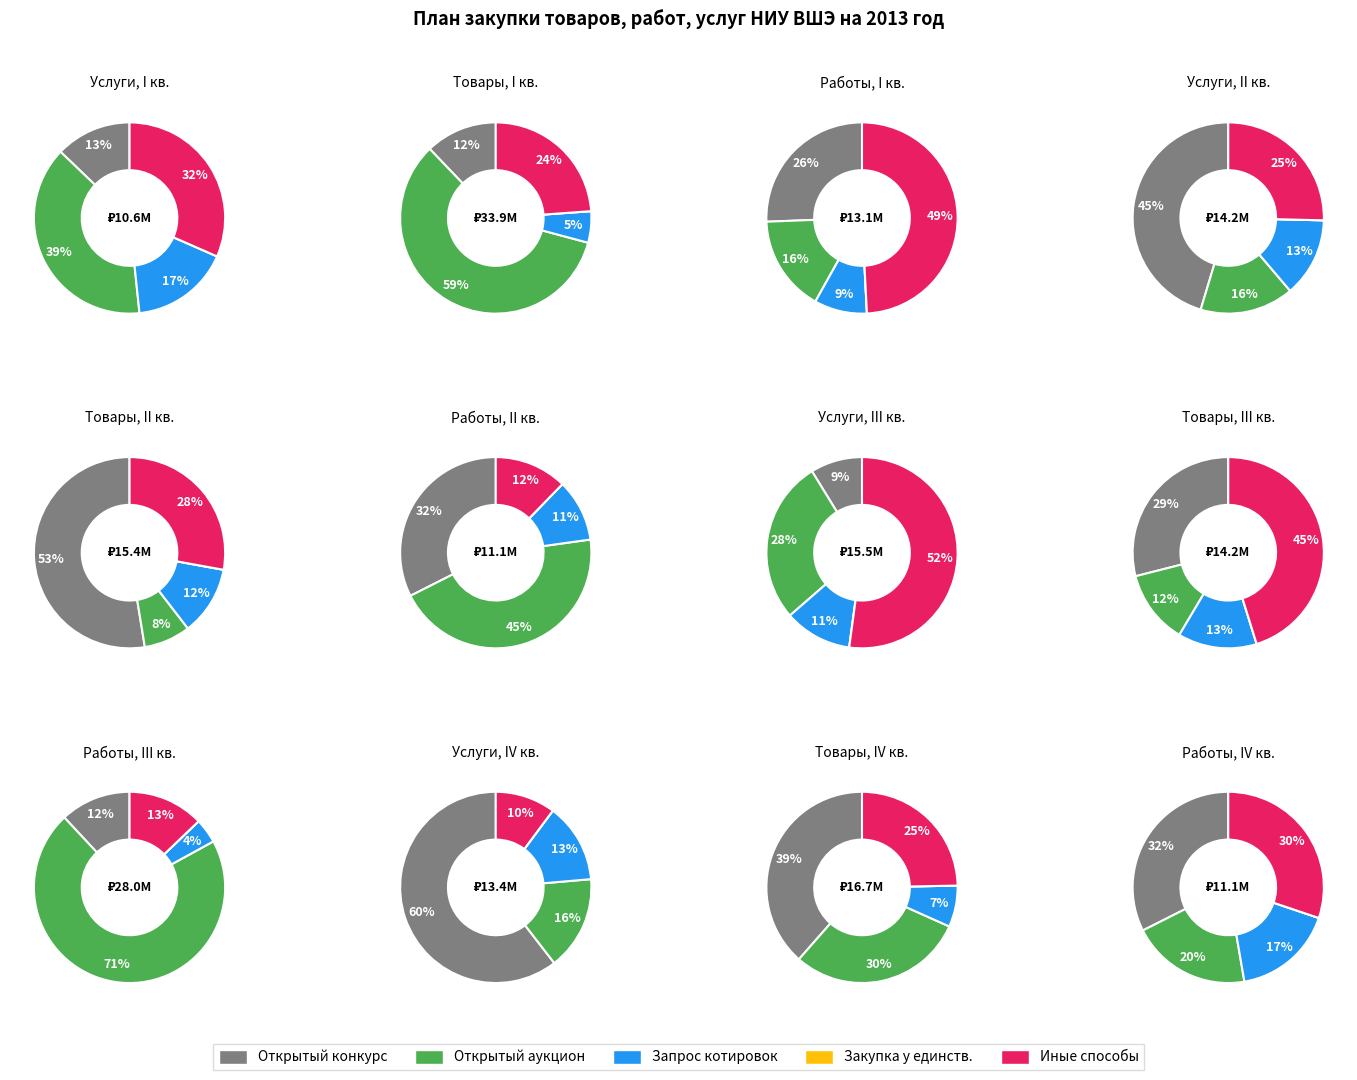

What percentage is the 2 slice, to the nearest percent?

30%